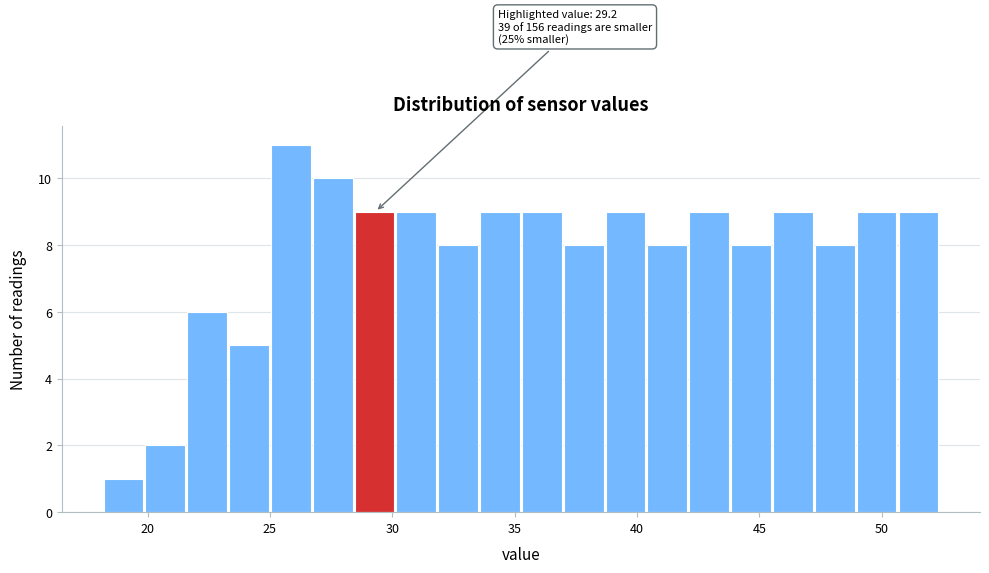

Around what value on the x-axis is the tallest bar? Give the approximate position of its centre, as read against the axis.

26.0